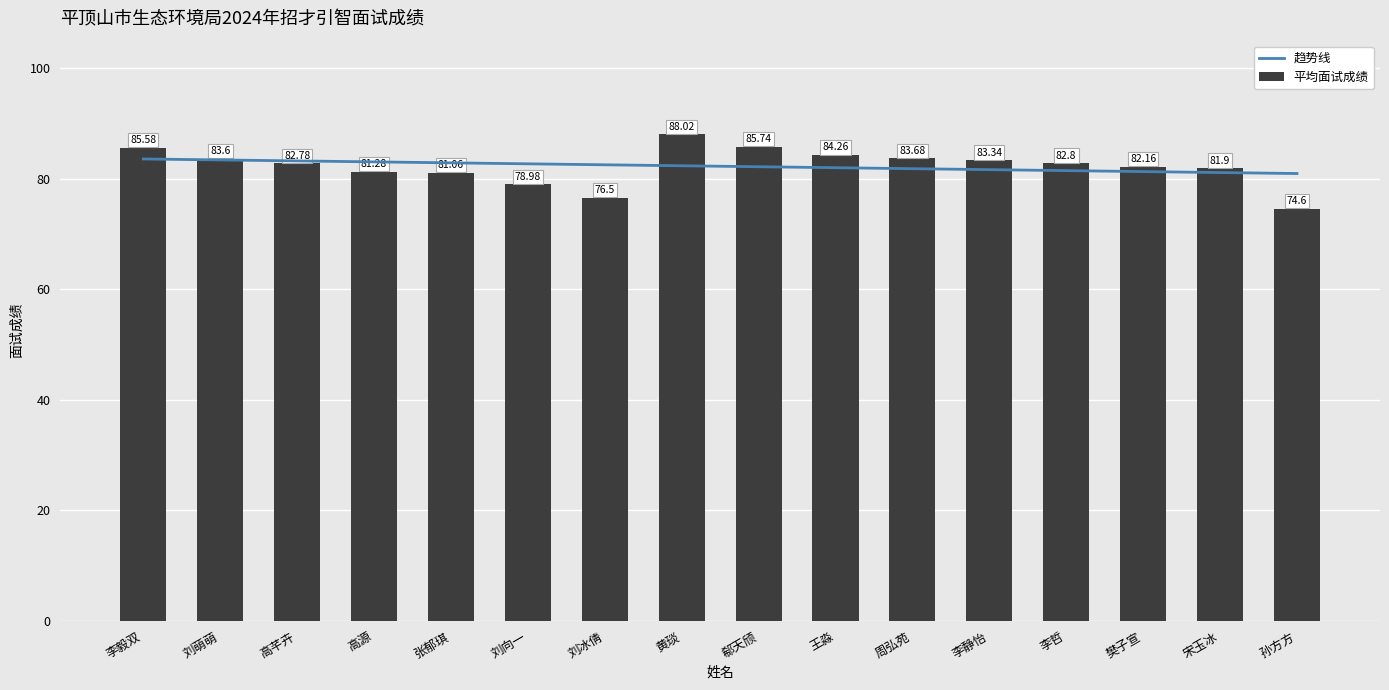

Reading right to left, extract all data points from this chart.

孙方方=74.6	宋玉冰=81.9	樊子宣=82.2	李哲=82.8	李静怡=83.3	周弘苑=83.7	王淼=84.3	郗天颀=85.7	黄琰=88.0	刘冰倩=76.5	刘向一=79.0	张郁琪=81.1	高源=81.3	高芊卉=82.8	刘萌萌=83.6	李毅双=85.6